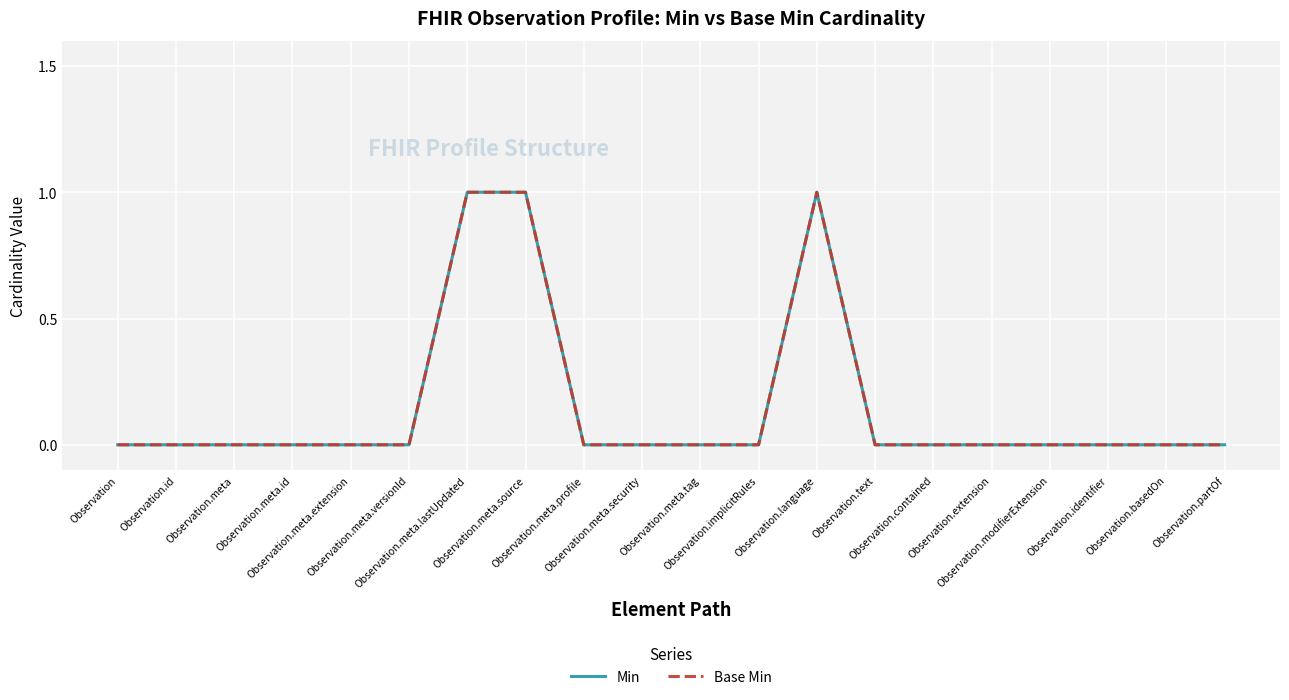

Is this an area chart (filled region under the line)?

No